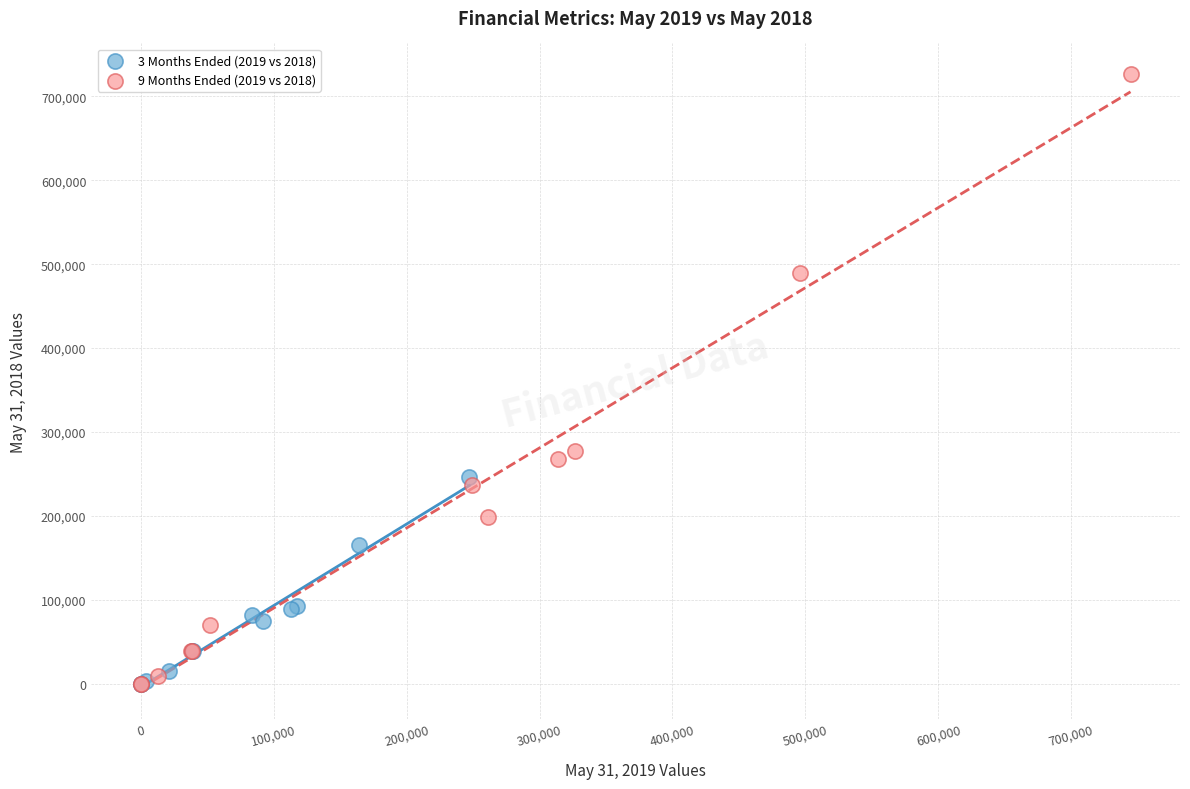

Which series has the widest spread of Y values?

9 Months Ended (2019 vs 2018)